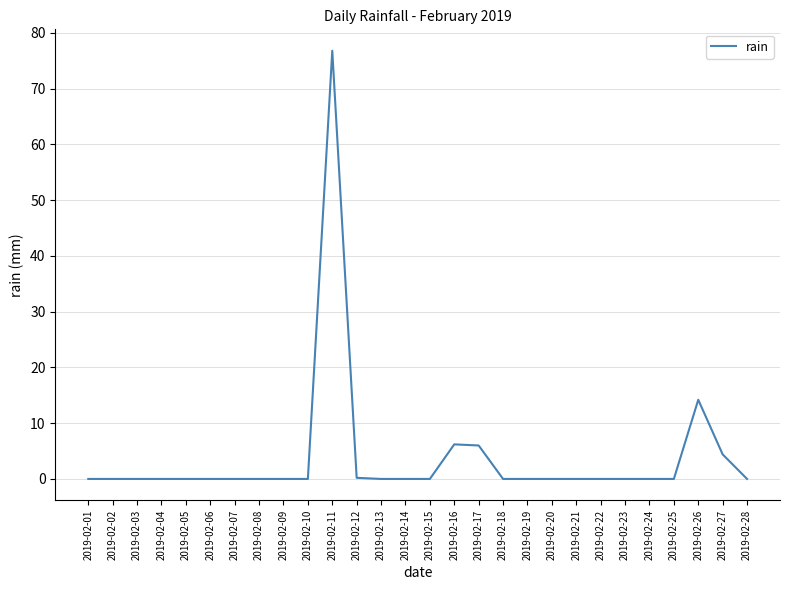

The value at 2019-02-02 is 0.0. True or false?

True